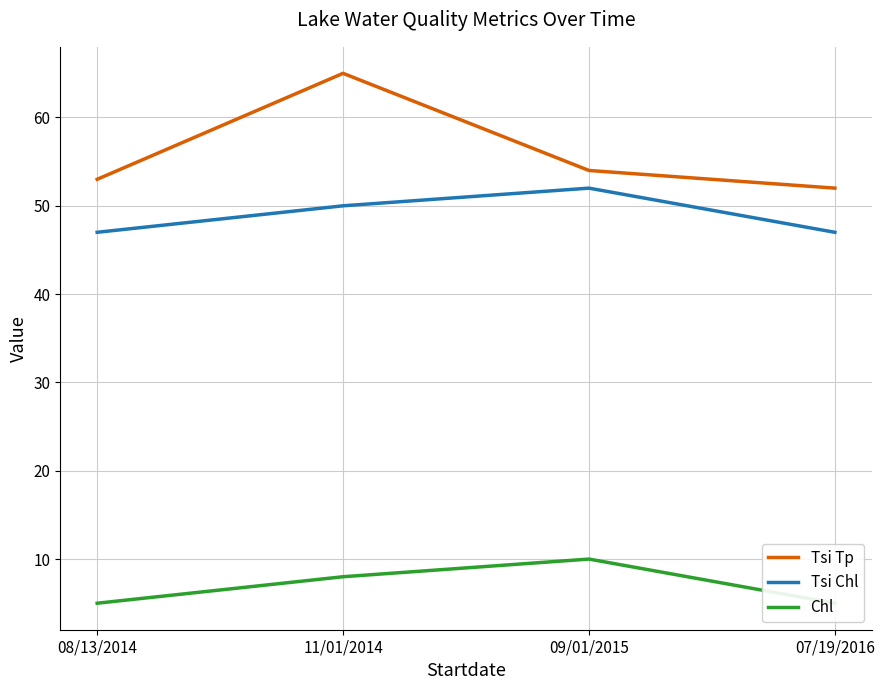

Is it true that Tsi Chl equals 64 at 07/19/2016?

False